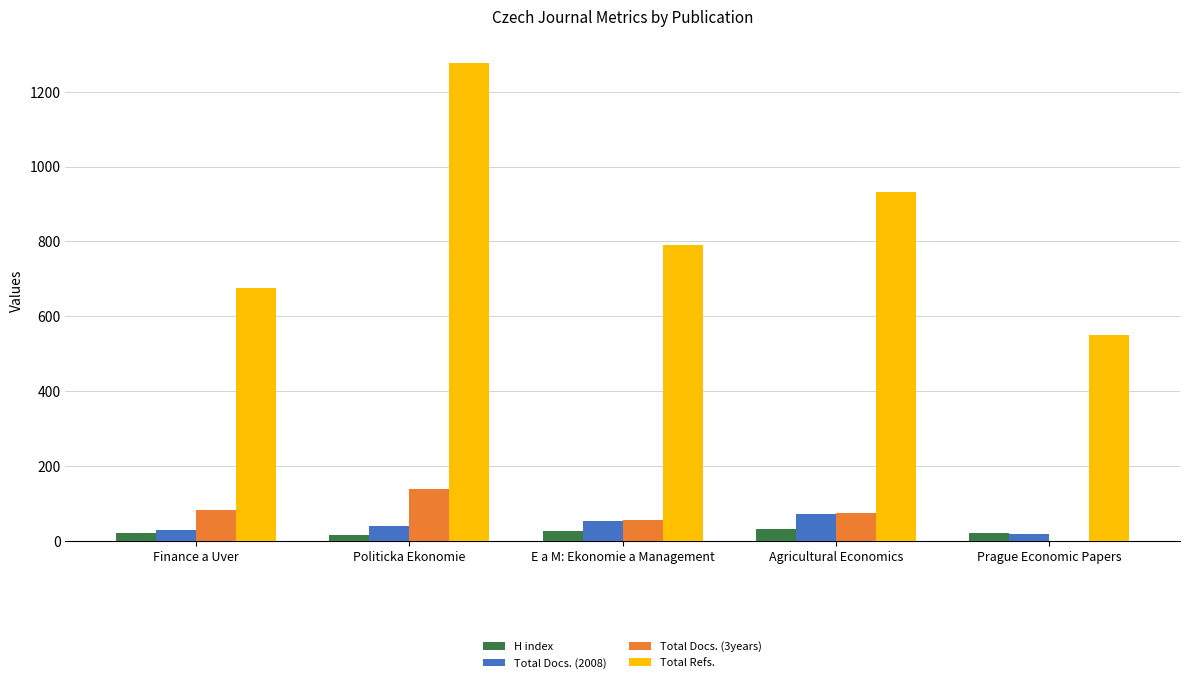

What is the greatest value displayed?

1276